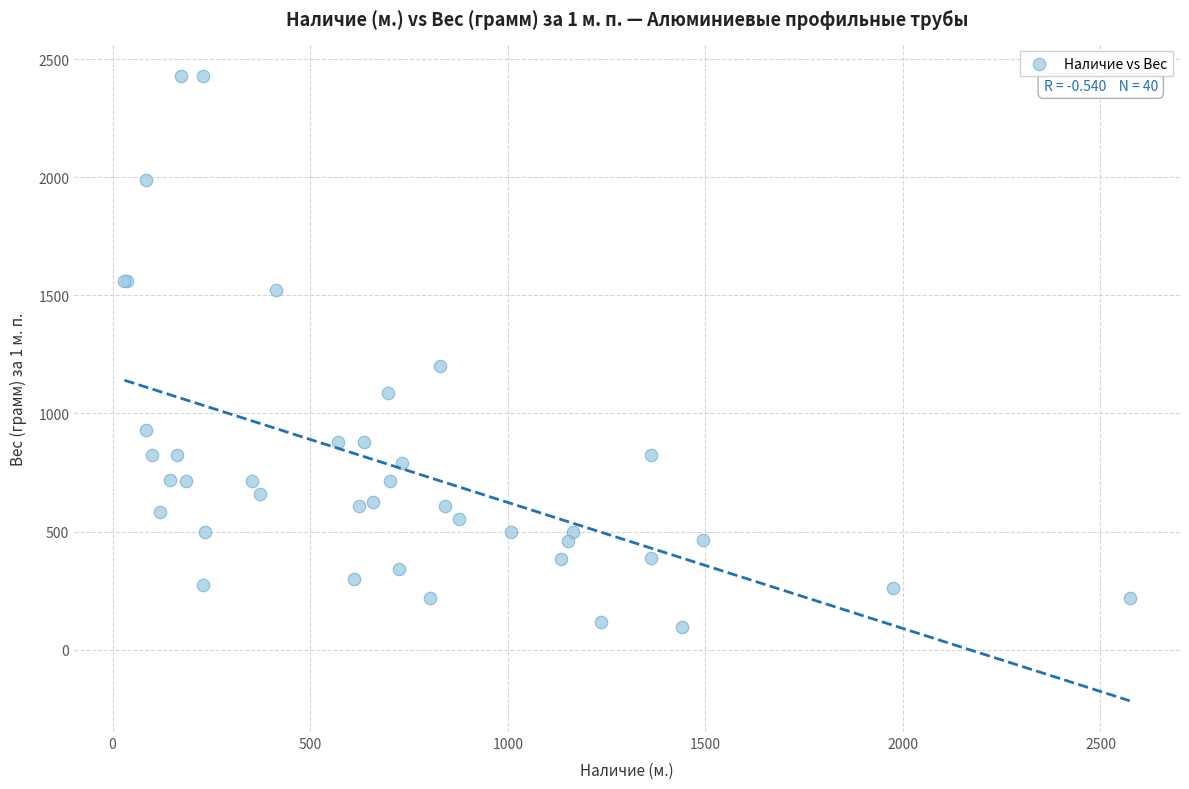

What Y value in the scatter plot is closest to 1264?

1203